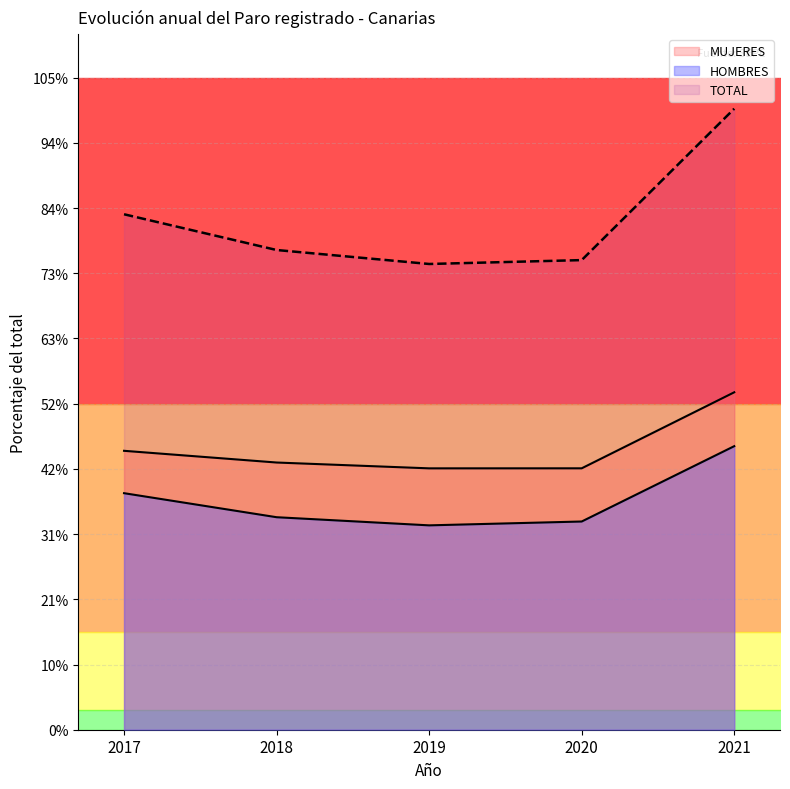

At 2017, list the series in order from smallest to largest.

HOMBRES, MUJERES